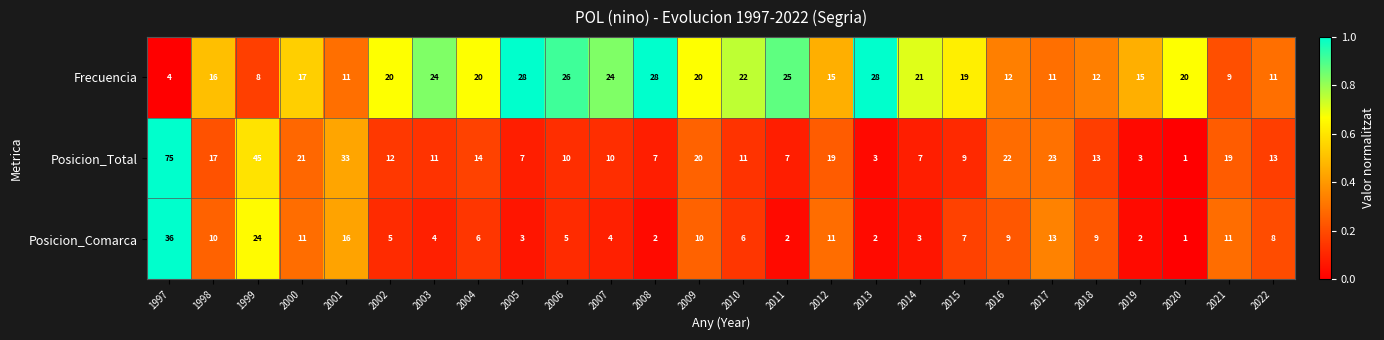

What is the average value of the Posicion_Comarca series?

8